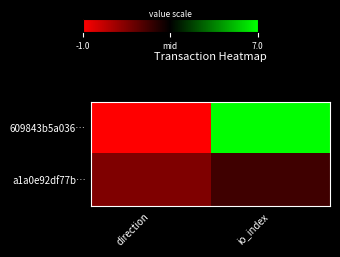

At which category is the sum across all series the highest?

io_index